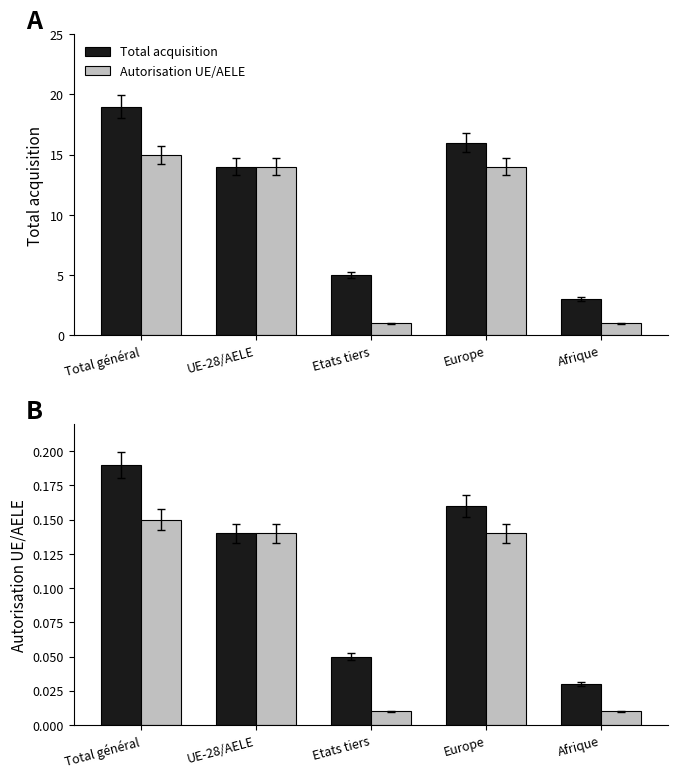

Are the bars horizontal?

No